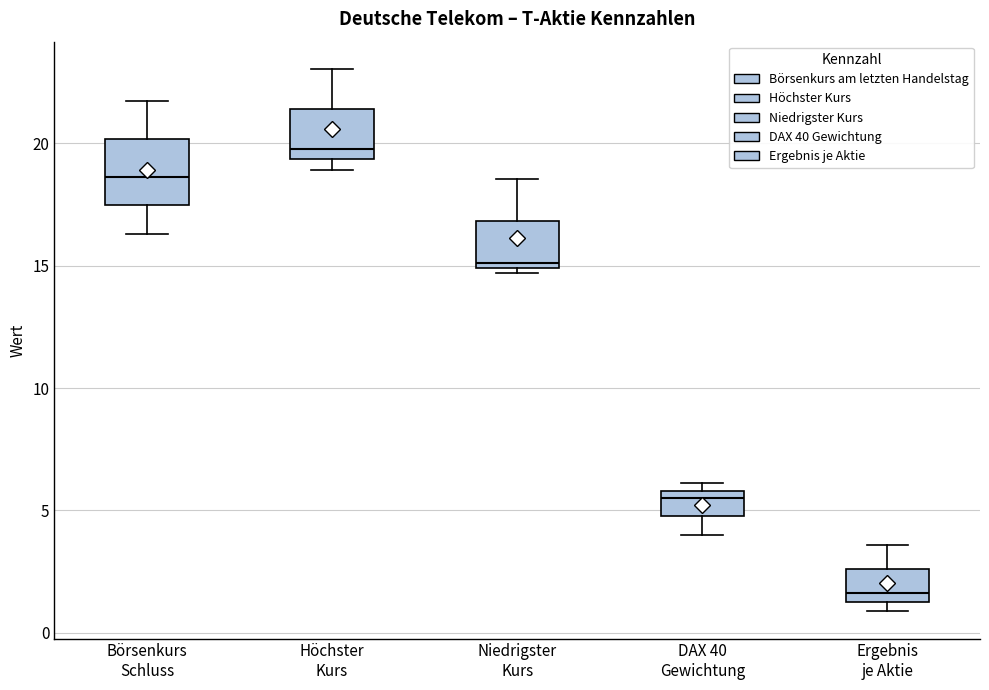

Which box's median line is the highest?

Höchster Kurs